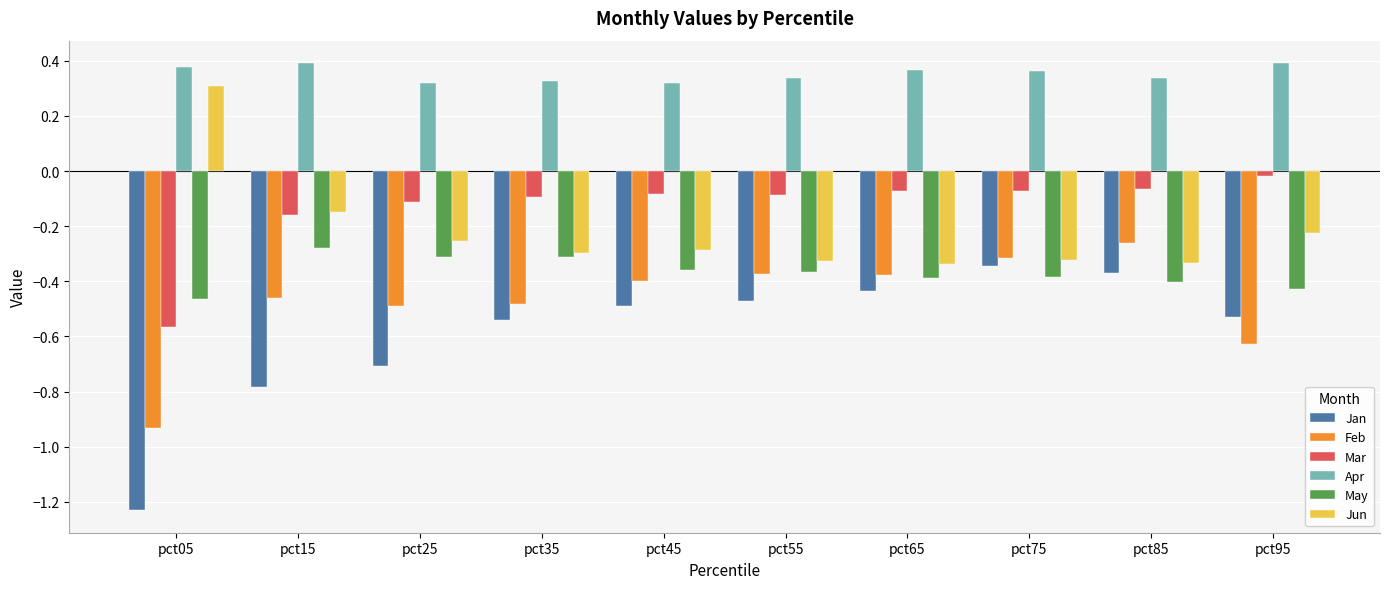

Which category has the lowest value across all series?

pct05